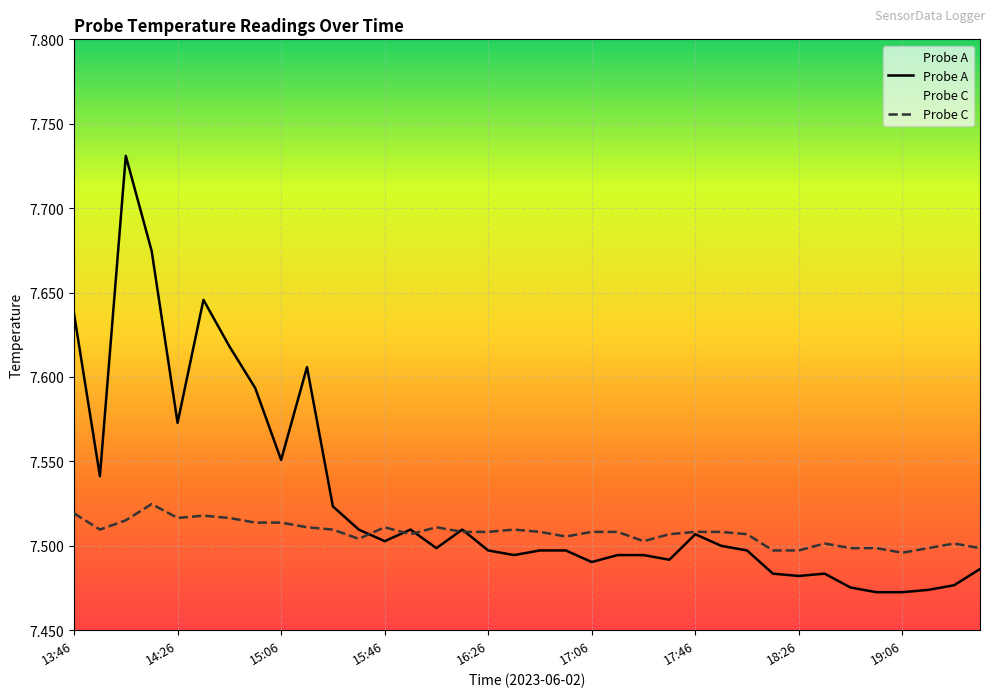

How many interior local peaks does the Probe A series have?

7